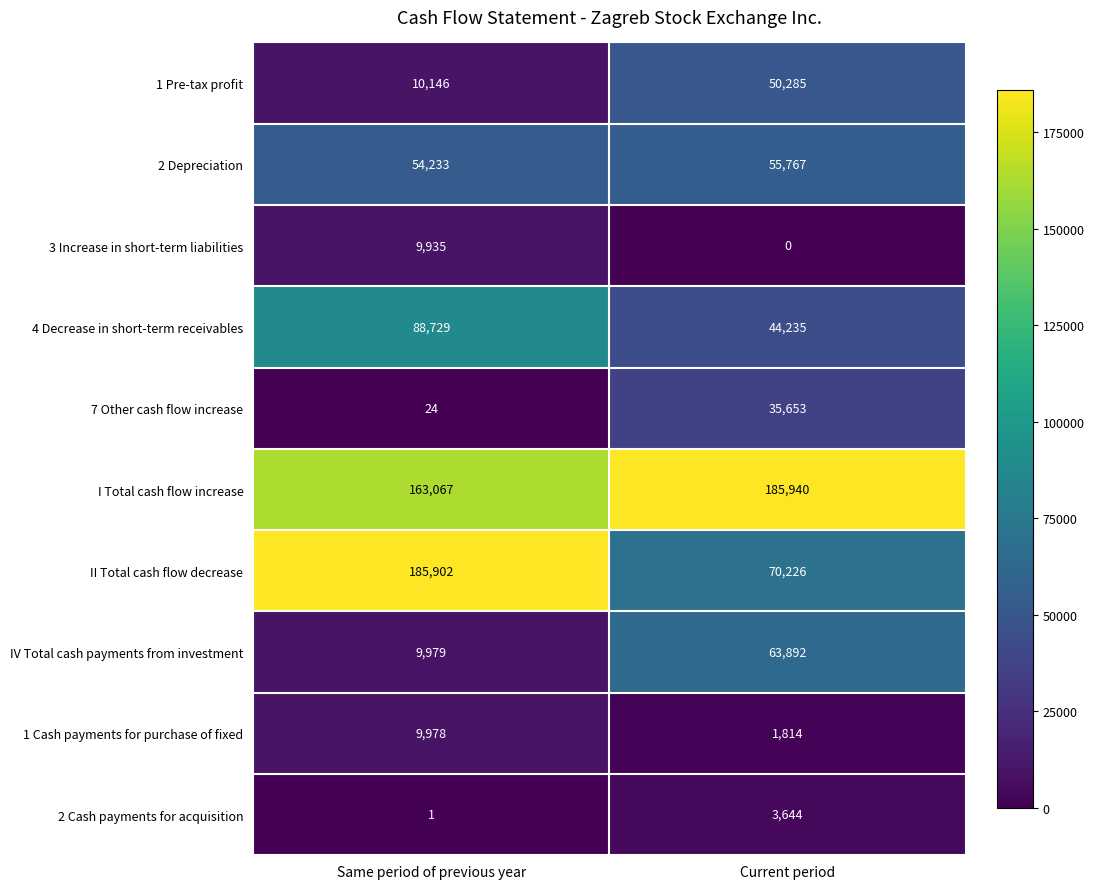

What is the total value across all series at Same period of previous year?

531994